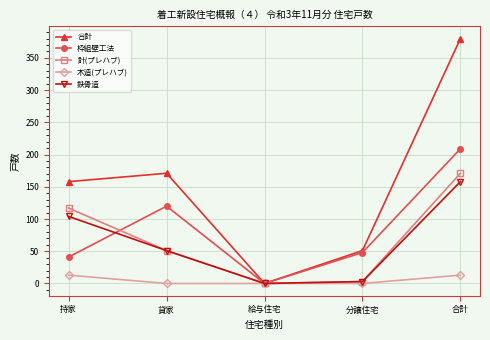

Rank the series by their maximum value, from highest to lowest.

合計, 枠組壁工法, 計(プレハブ), 鉄骨造, 木造(プレハブ)